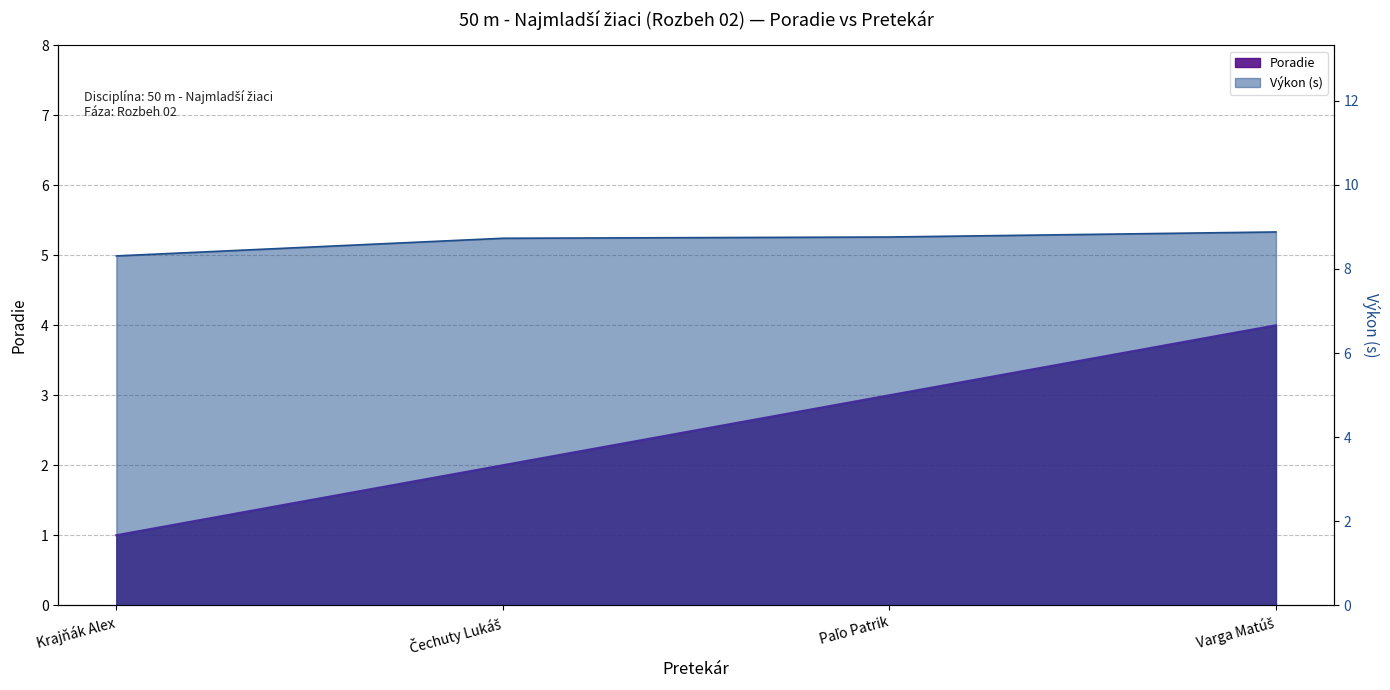

What position from the right is Varga Matúš?

1